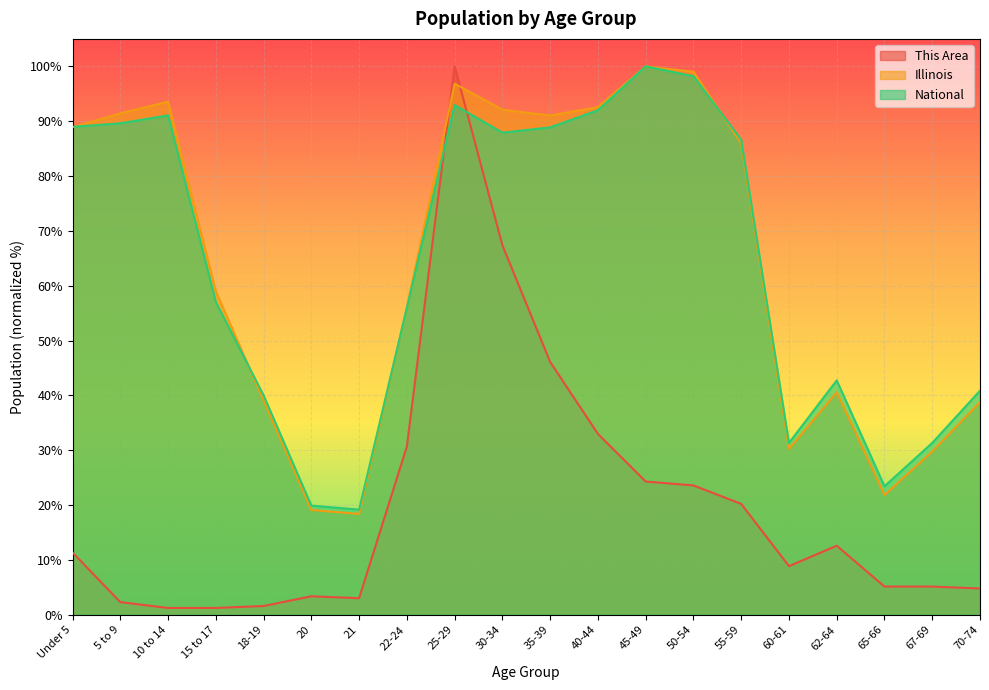

How many intersections are there between This Area and Illinois?

2